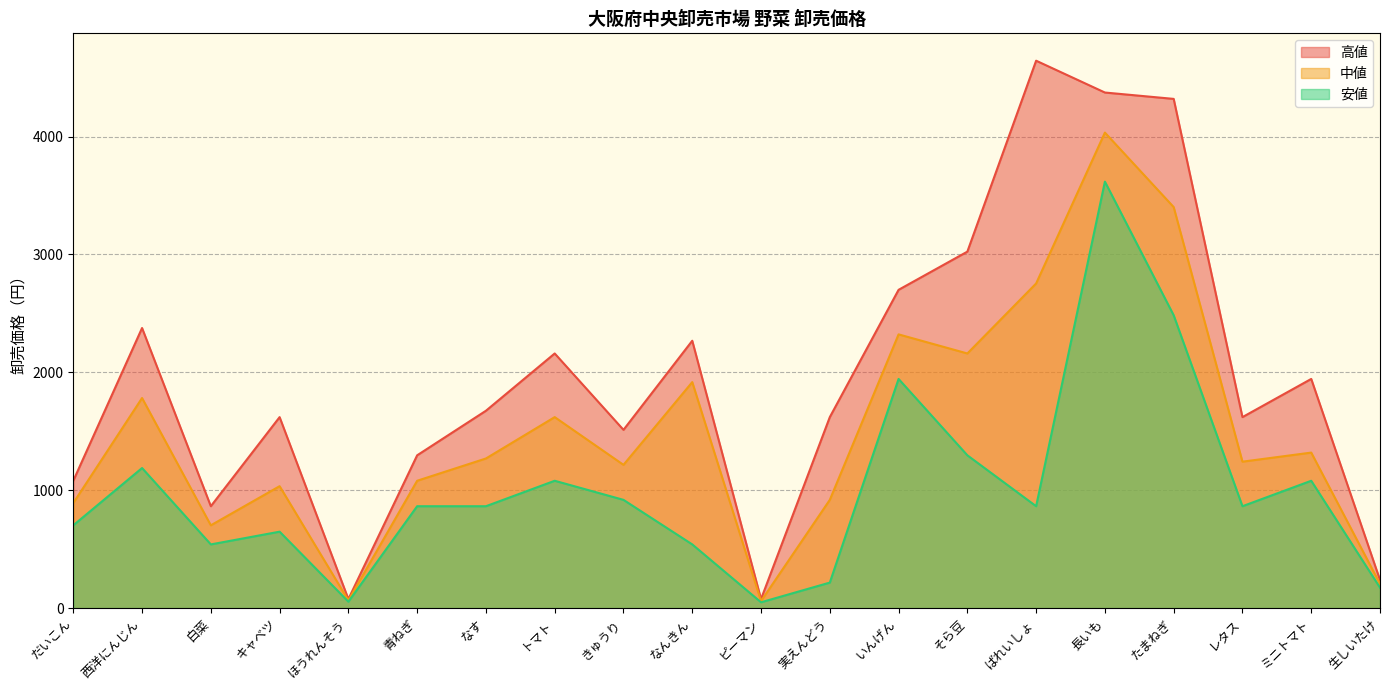

In 安値, how many points are higher than both neighbors (excluding endpoints)?

6